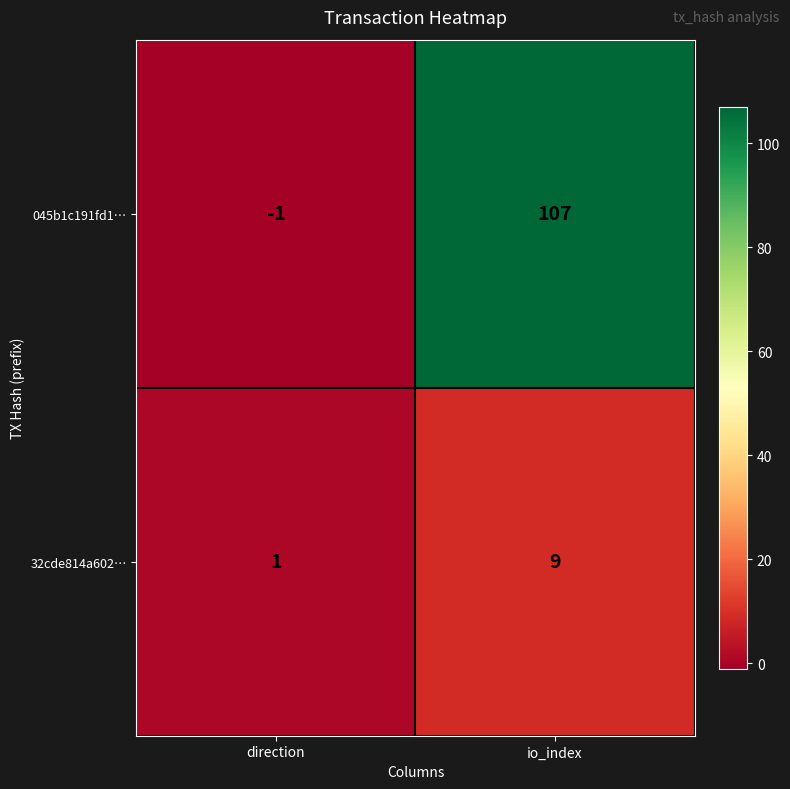

Which category has the lowest value in the 045b1c191fd1… series?

direction